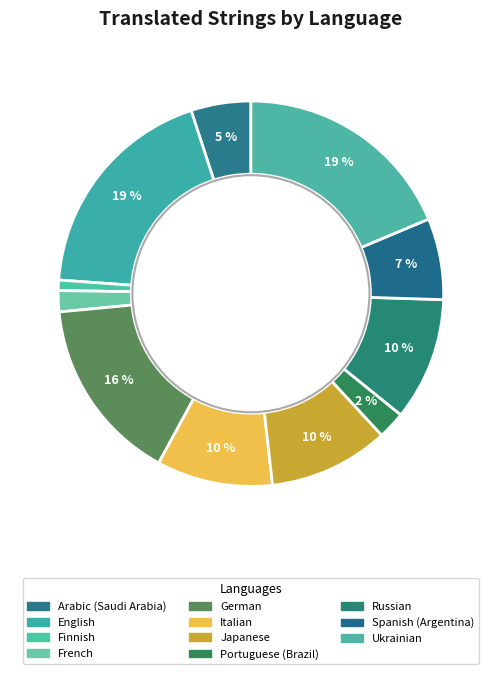

True or false: Russian accounts for 10% of the total.

True